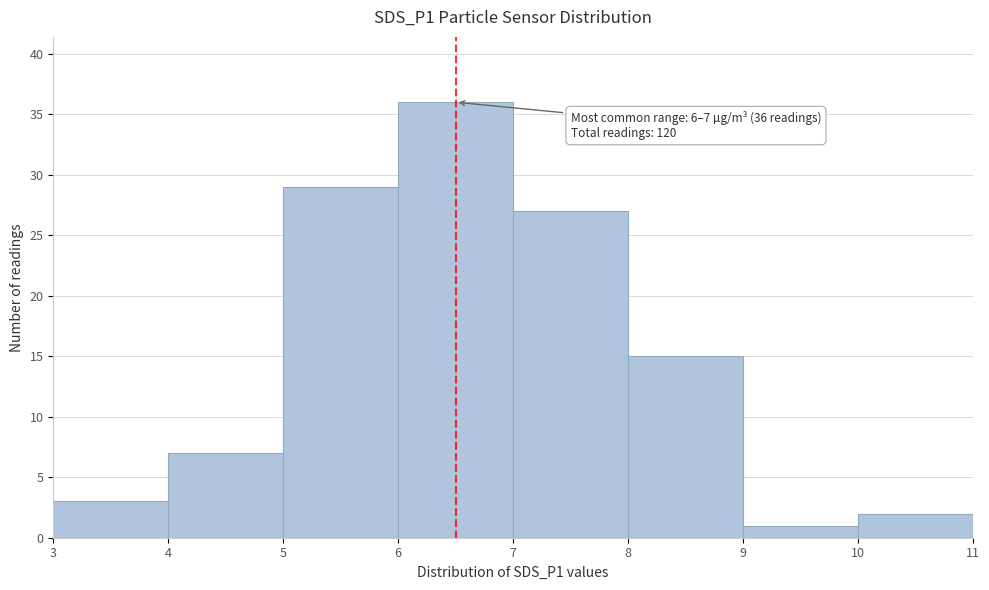

Over which range of the x-axis is the bar tallest?

6 to 7